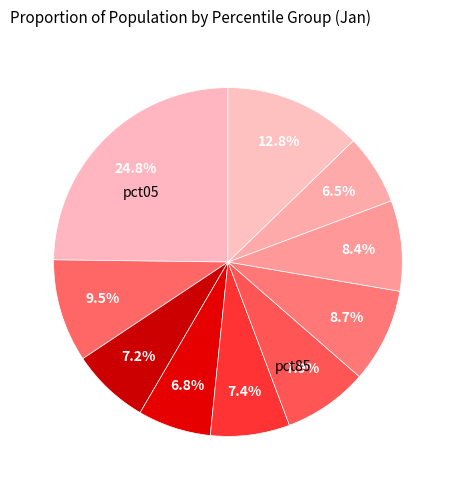

Which category has the biggest portion of the pie?

pct05